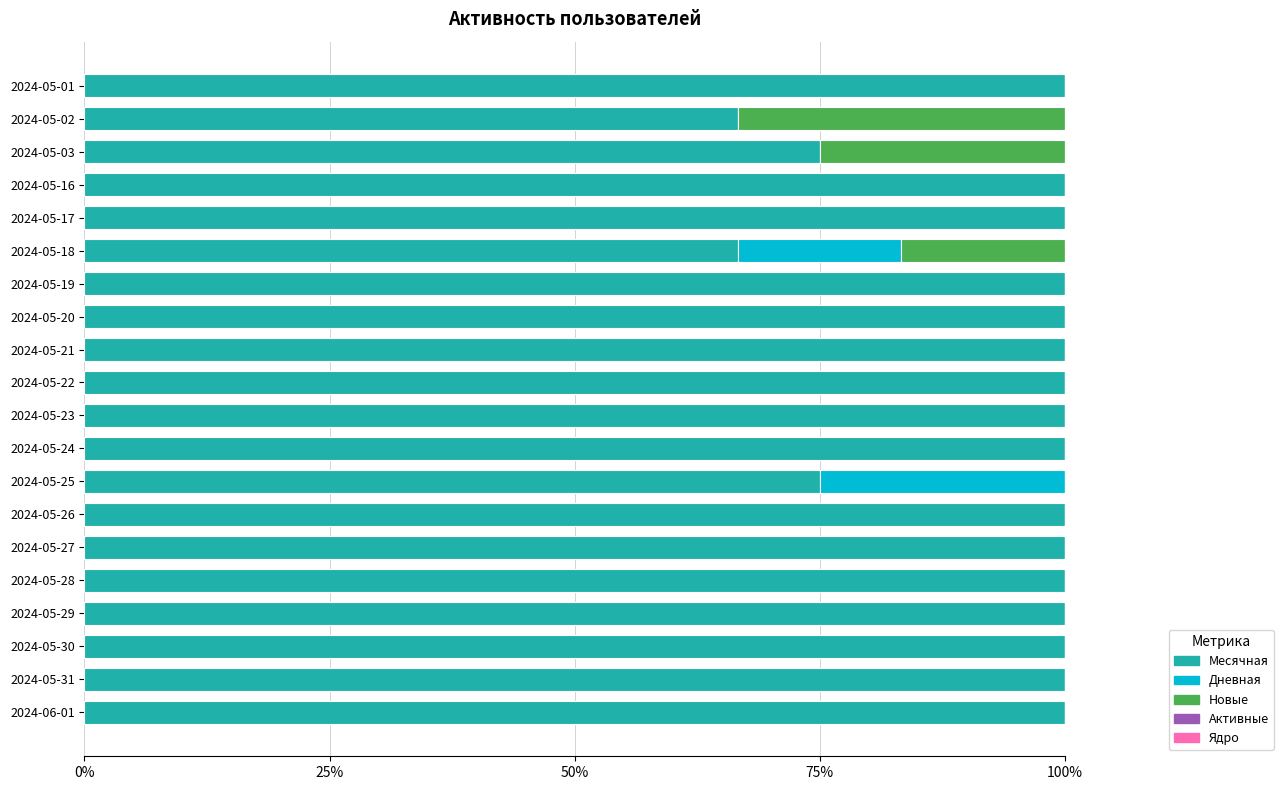

What is the total value across all series at 2024-05-16?

100.0